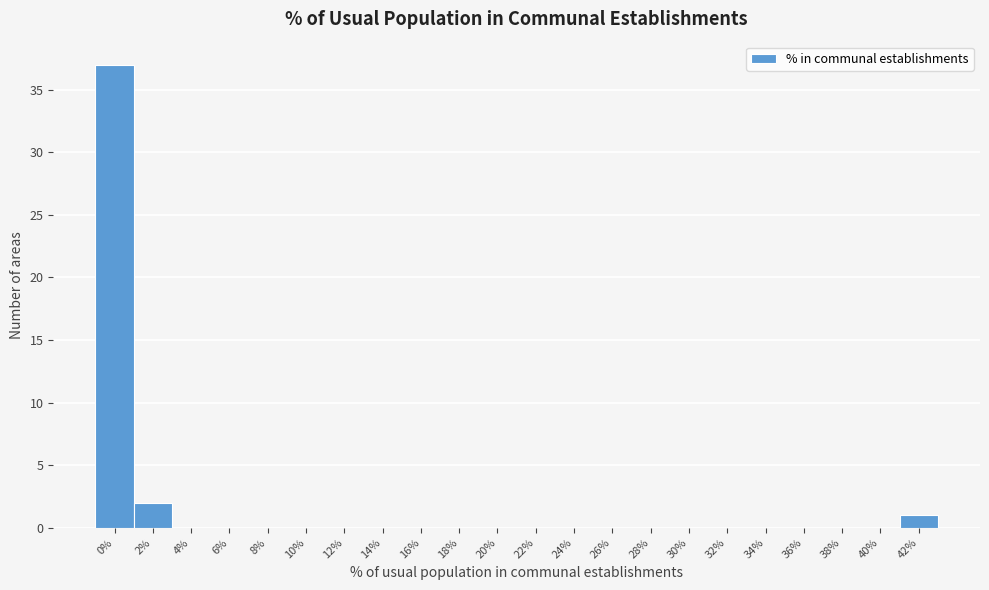

Reading left to right, extract all data points from this chart.

0%=37	2%=2	4%=0	6%=0	8%=0	10%=0	12%=0	14%=0	16%=0	18%=0	20%=0	22%=0	24%=0	26%=0	28%=0	30%=0	32%=0	34%=0	36%=0	38%=0	40%=0	42%=1